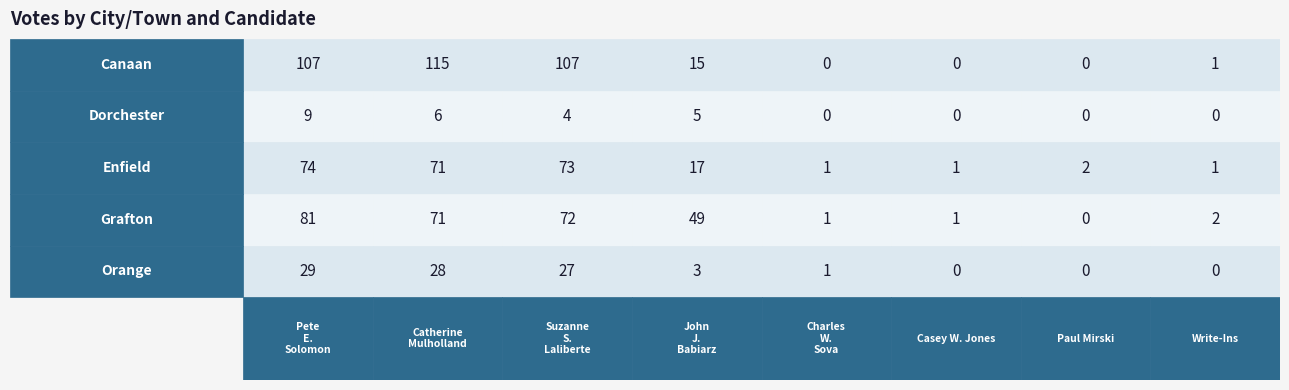

Is it true that Canaan equals 107 at 0?

True